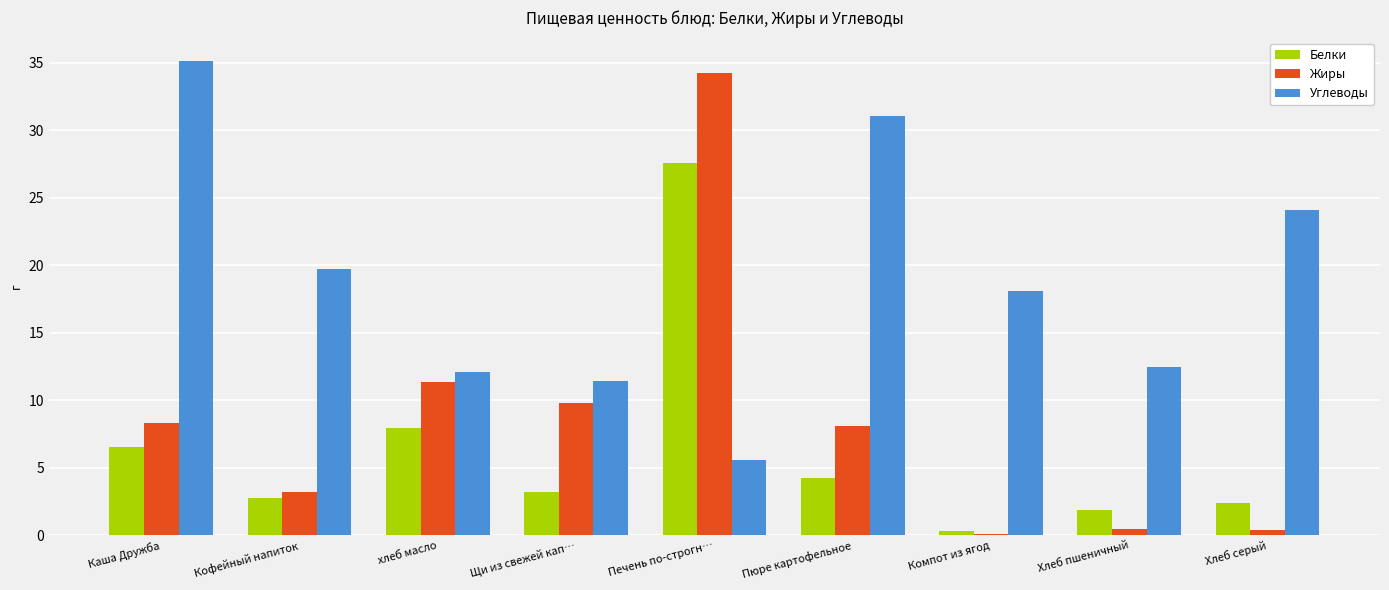

What is the approximate value of Жиры at Пюре картофельное?

8.1